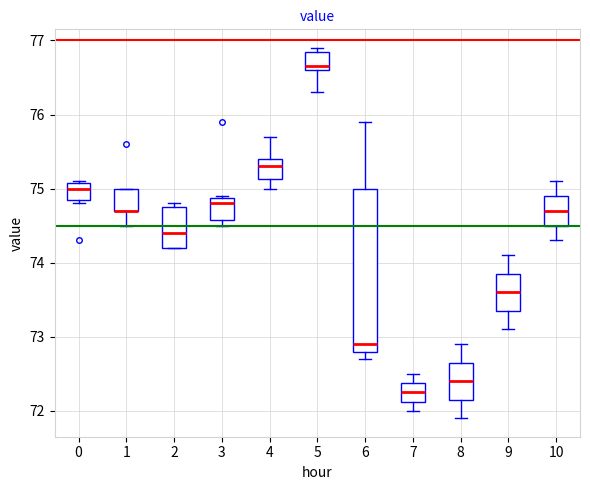

Comparing the boxes themselves (not the whiskers), which one is the tallest?

6